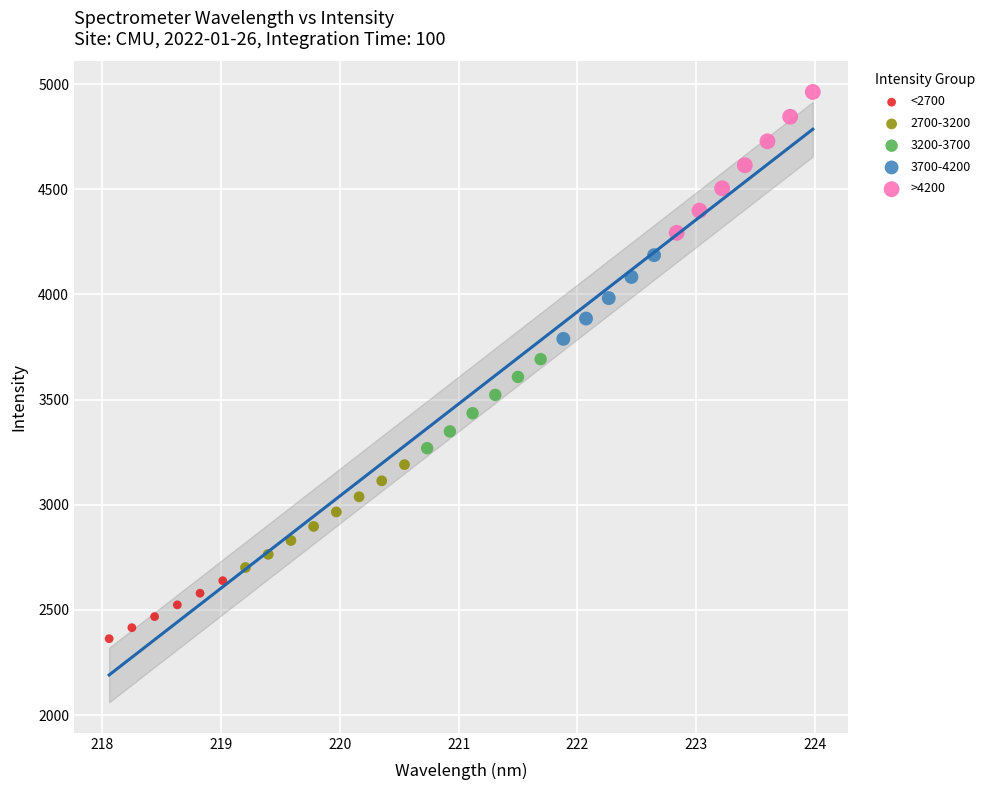

What are all the series names shown in the legend?

<2700, 2700-3200, 3200-3700, 3700-4200, >4200